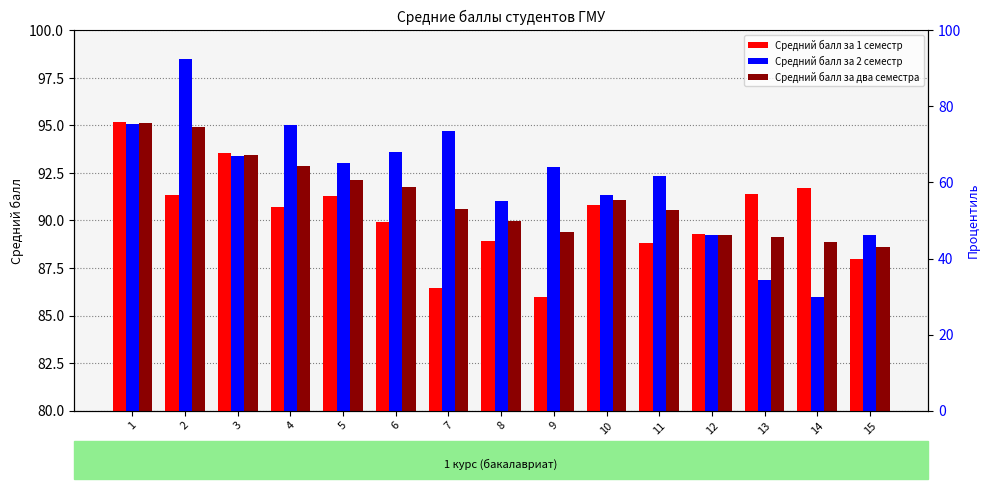

Count the number of data series in this chart.

3